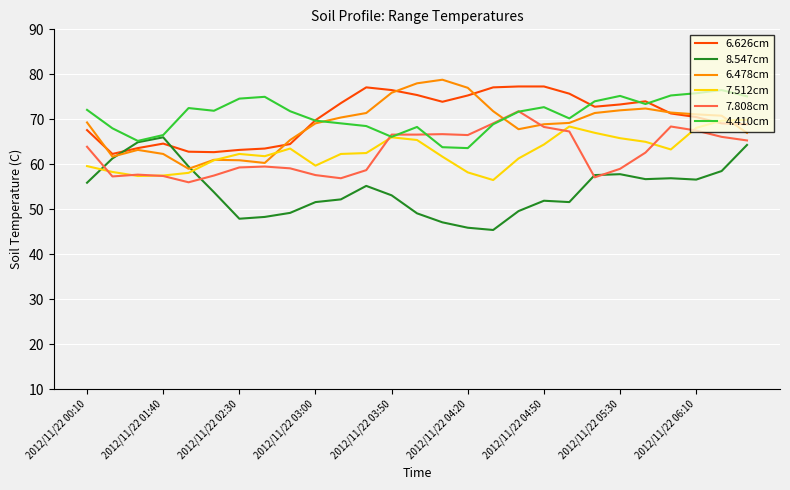

What is the minimum value for 6.478cm?

59.0